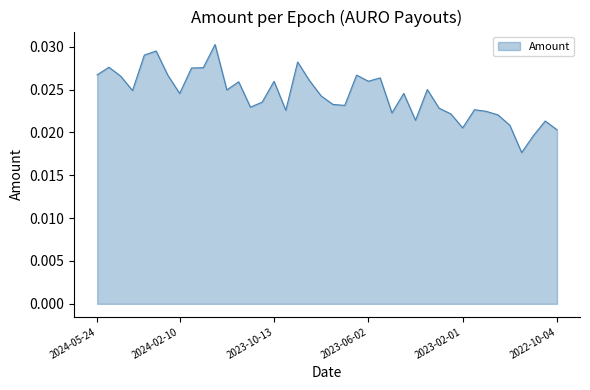

At which category does the data reach its first local peak?

2024-05-08